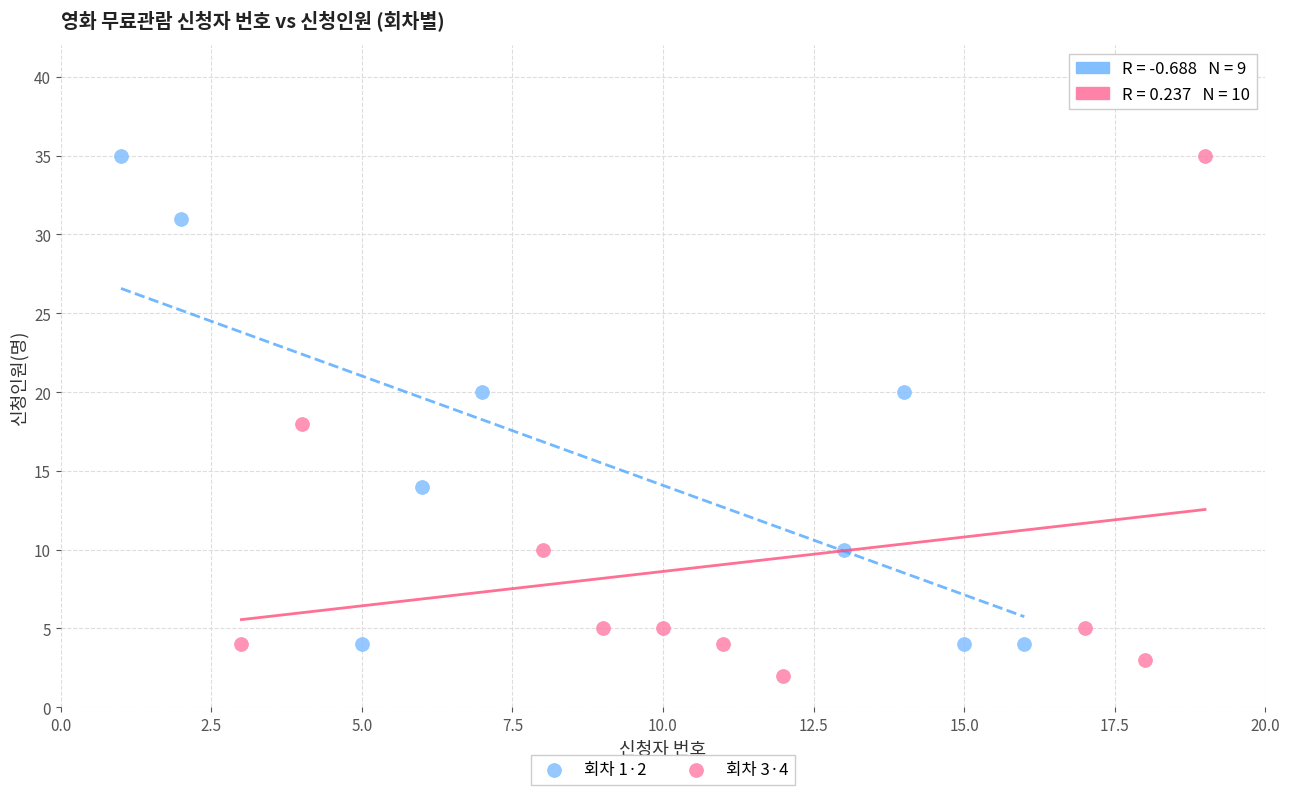

What are all the series names shown in the legend?

회차 1·2, 회차 3·4